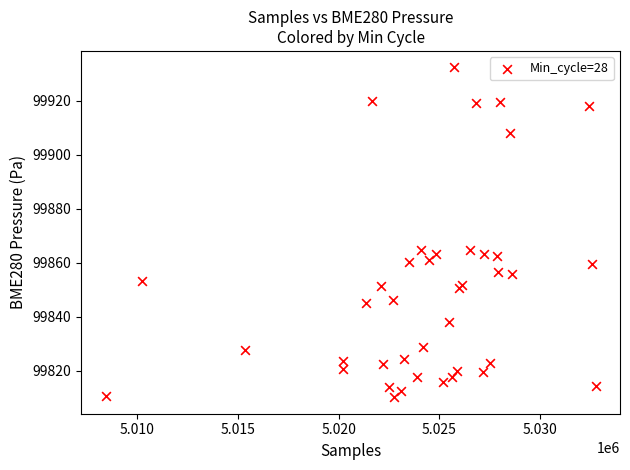

What is the range of Y values (max minus min)?

122.2